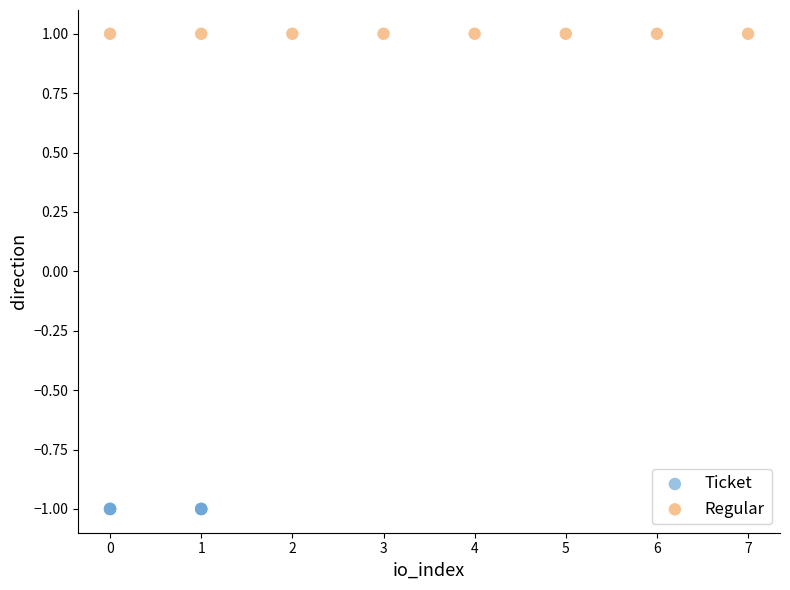

Which series reaches the minimum Y coordinate?

Ticket